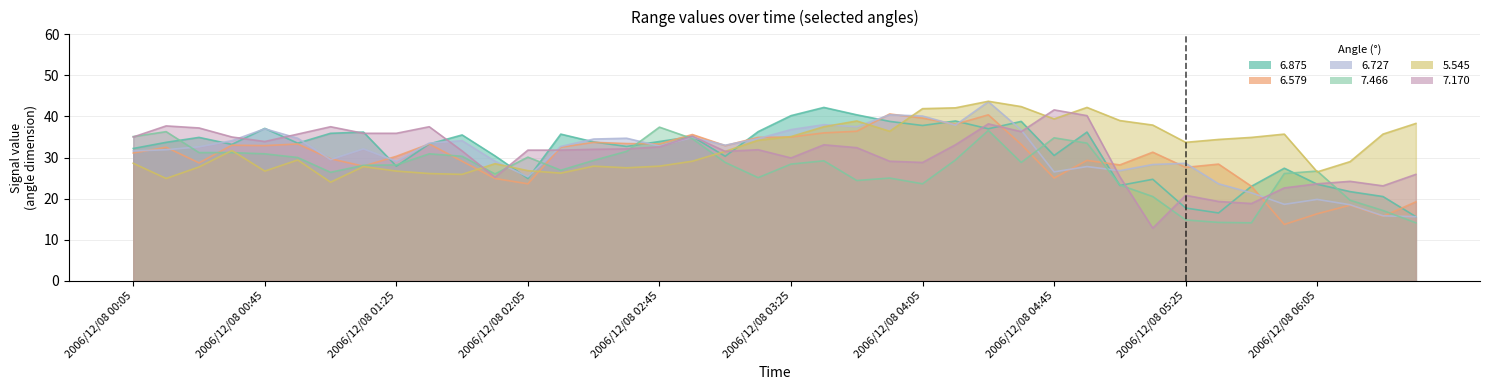

After their last crossing, which series has the higher values: 5.545 or 7.466?

5.545